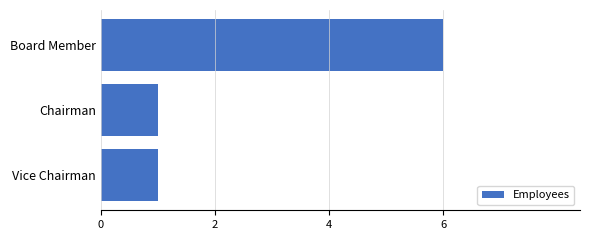

Is it true that the value at Chairman is 2?

False